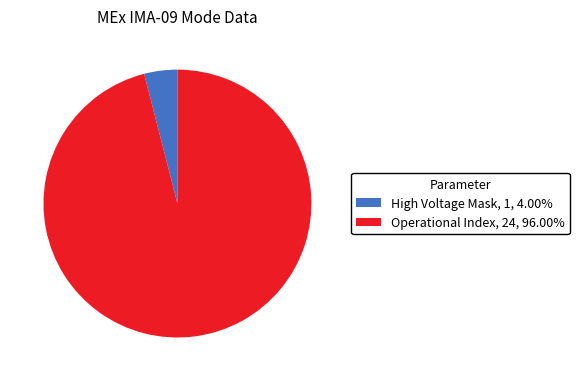

Between High Voltage Mask and Operational Index, which is larger?

Operational Index